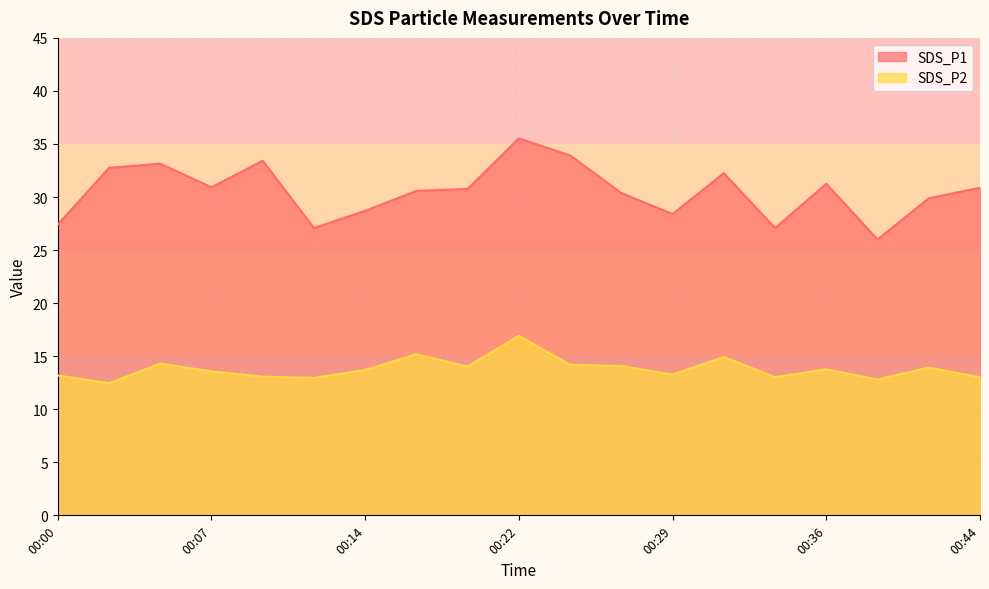

At which category is the sum across all series the highest?

00:22